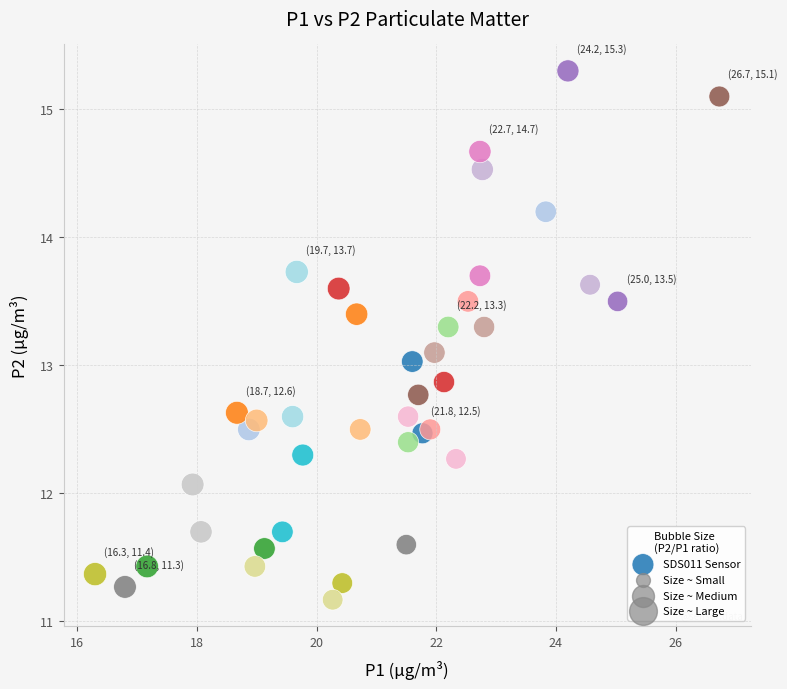

What is the range of Y values (max minus min)?

4.1